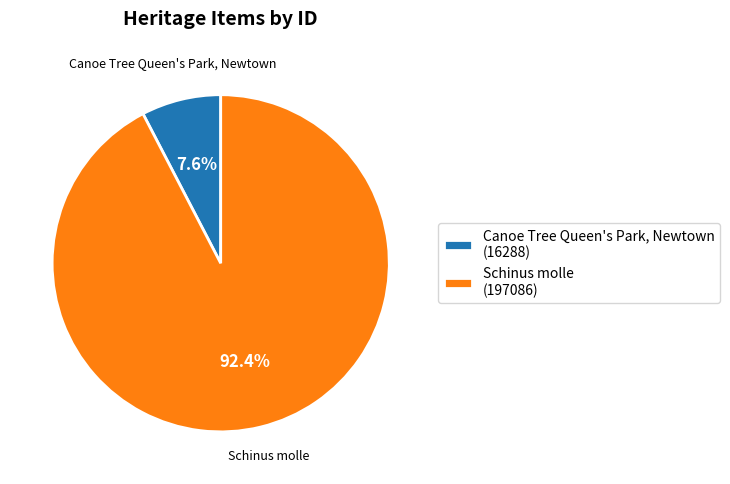

How much of the chart is everything except Canoe Tree Queen's Park, Newtown?

92.4%